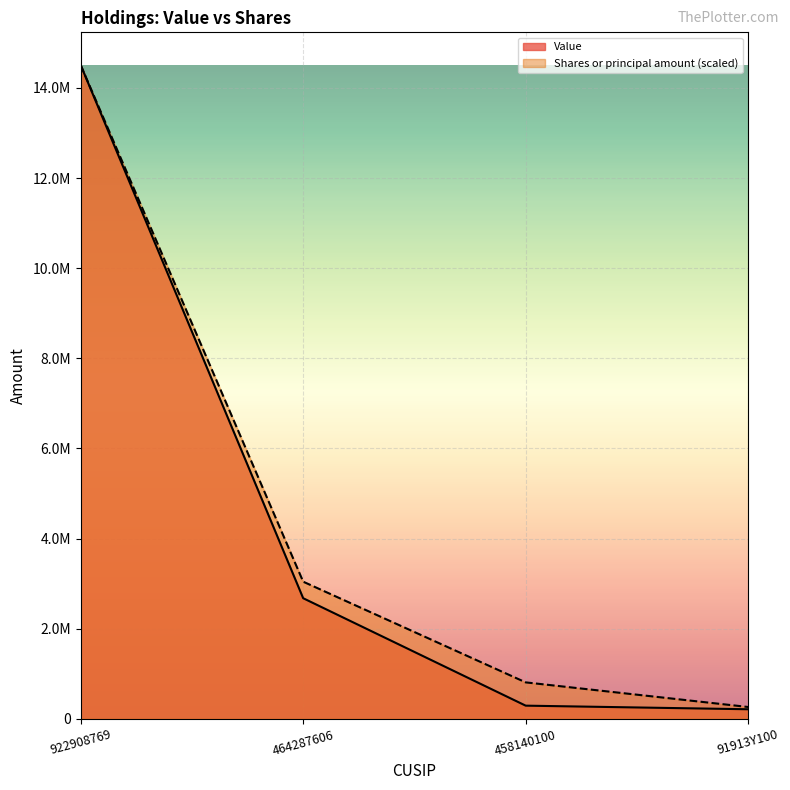

Reading left to right, what are all the values shown in this chart?

Value: 14508000.0	2677000.0	293000.0	213000.0
Shares or principal amount: 14508000.0	3044006.8	809490.4	263214.4